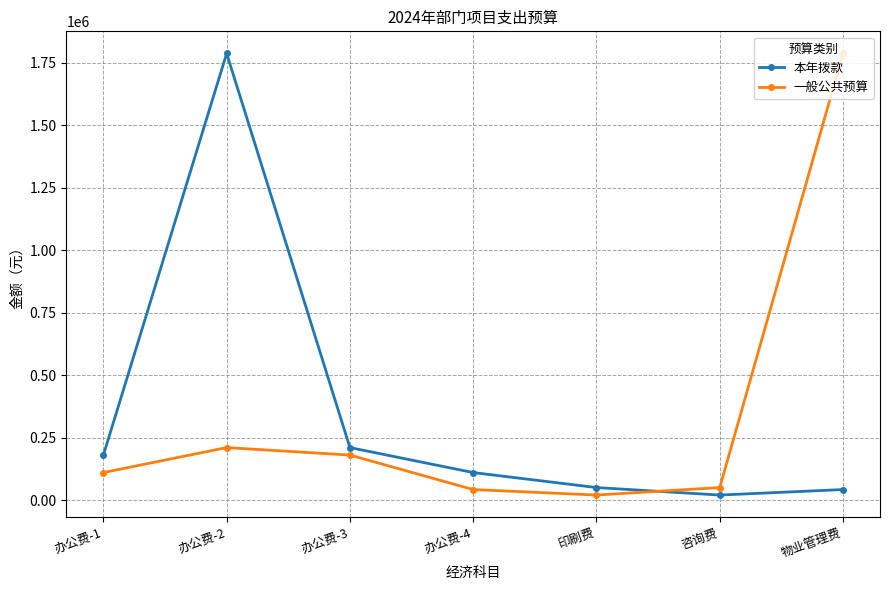

What position from the right is 办公费-1?

7